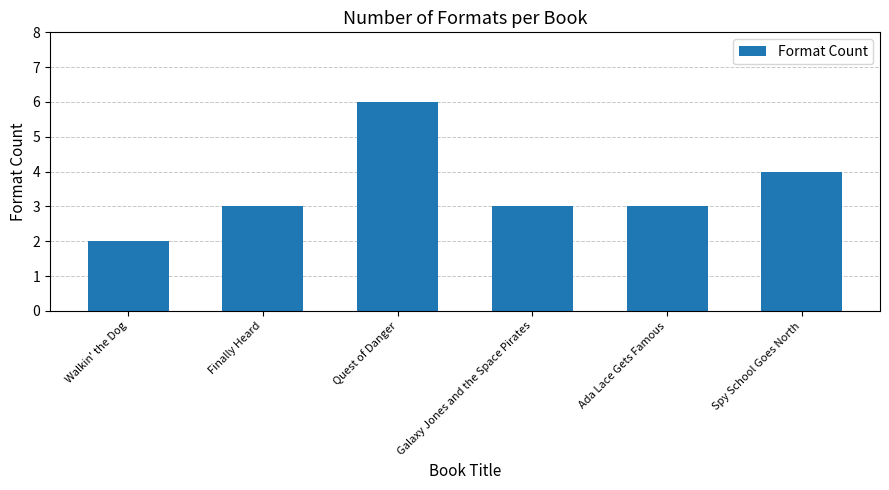

What is the sum of the values at Finally Heard and Spy School Goes North?

7